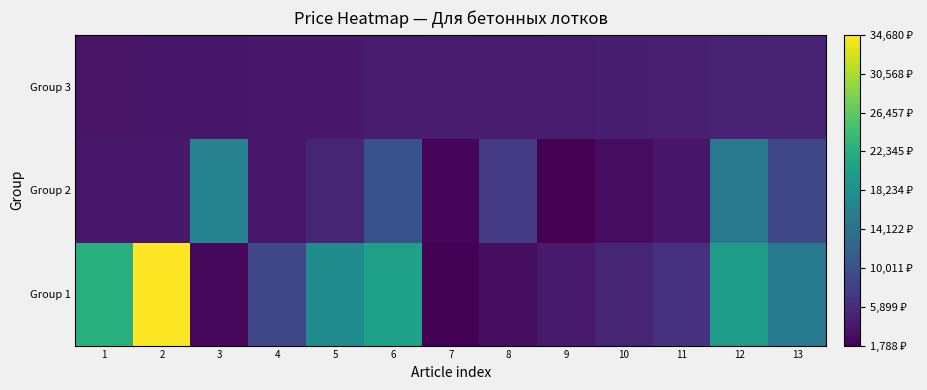

What is the total value across all series at 3?

22668